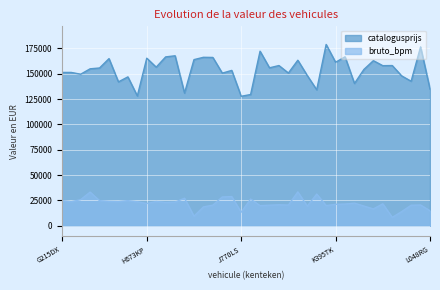

How many data points in bruto_bpm are less than 21990?

20